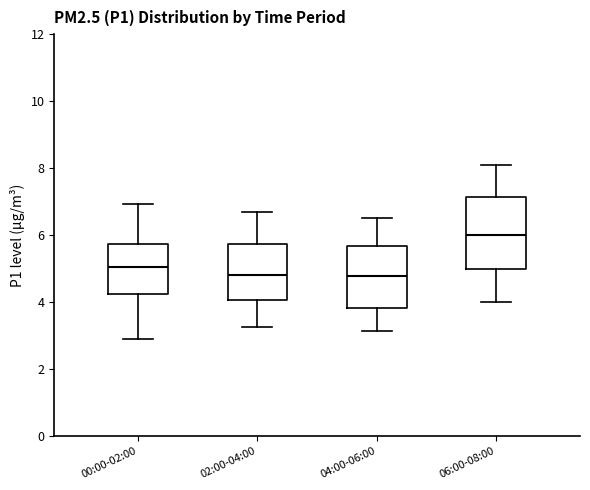

Which box has the highest median line?

06:00-08:00